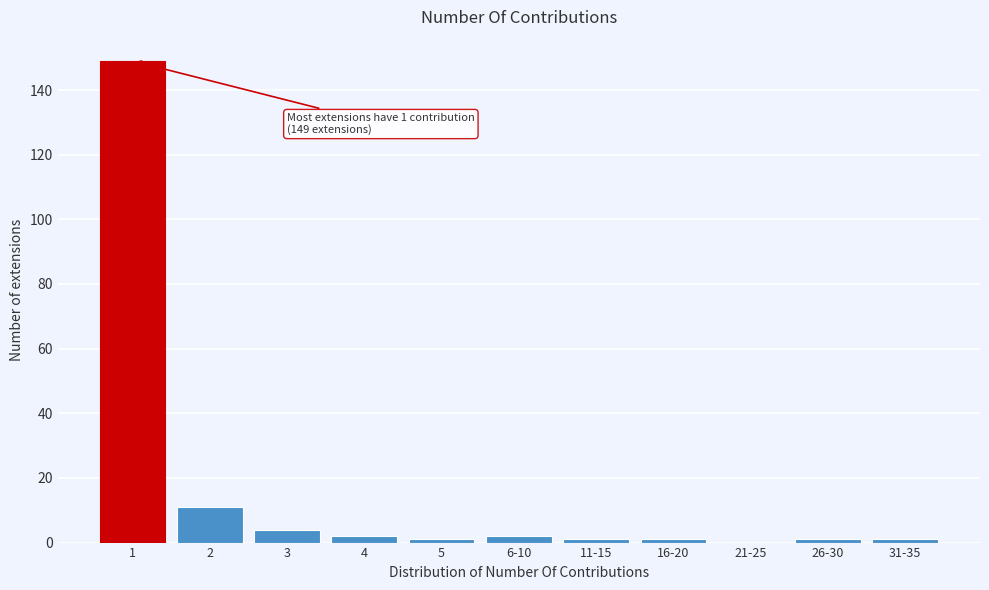

Reading right to left, what are all the values shown in this chart?

31-35=1	26-30=1	21-25=0	16-20=1	11-15=1	6-10=2	5=1	4=2	3=4	2=11	1=149